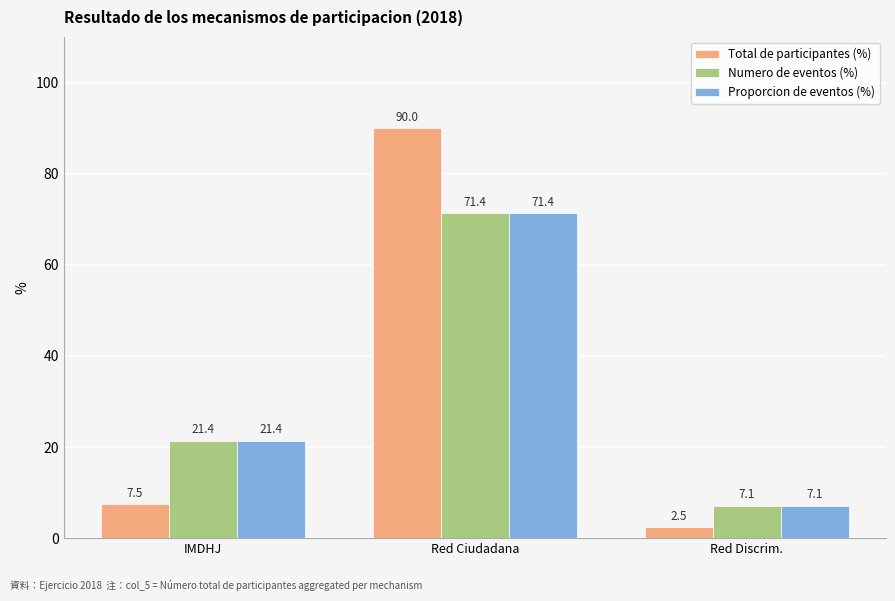

Which series changed the most between IMDHJ and Red Ciudadana?

Total de participantes (%)